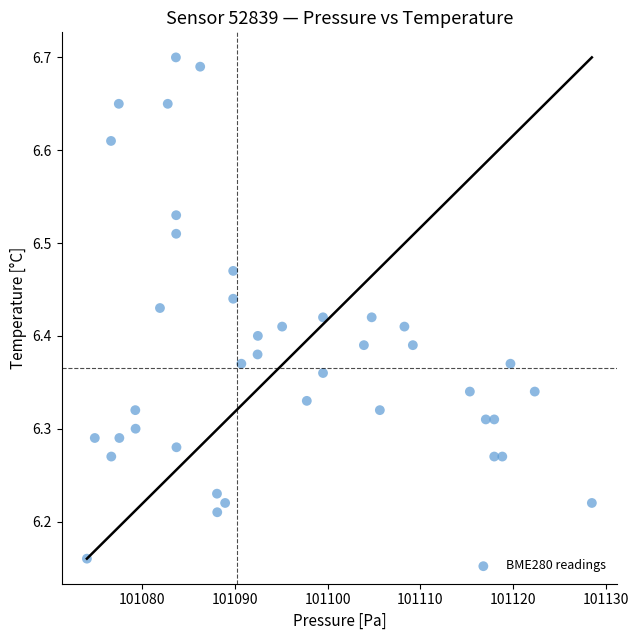

What is the range of Y values (max minus min)?

0.5